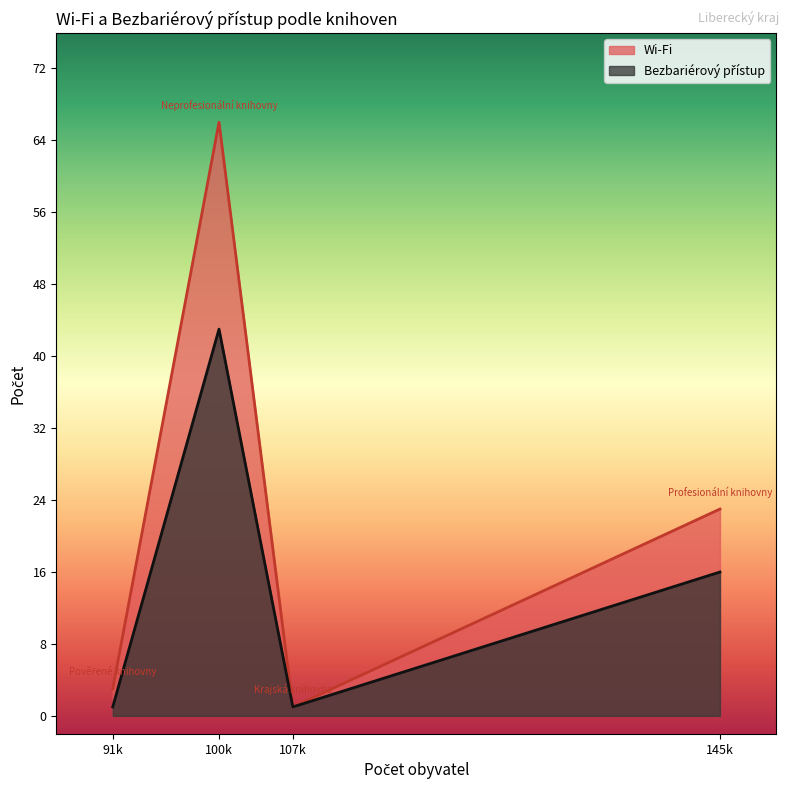

The value of Wi-Fi at Pověřené knihovny is 3. True or false?

True